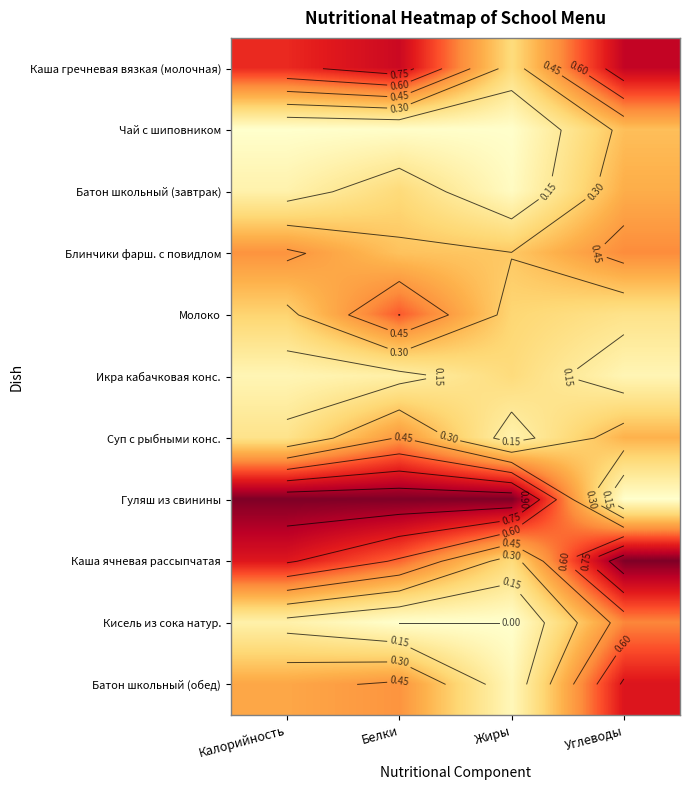

List the series in order of their peak value, highest first.

Гуляш из свинины, Каша ячневая рассыпчатая, Каша гречневая вязкая (молочная), Батон школьный (обед), Молоко, Кисель из сока натур., Блинчики фарш. с повидлом, Суп с рыбными конс., Батон школьный (завтрак), Чай с шиповником, Икра кабачковая конс.